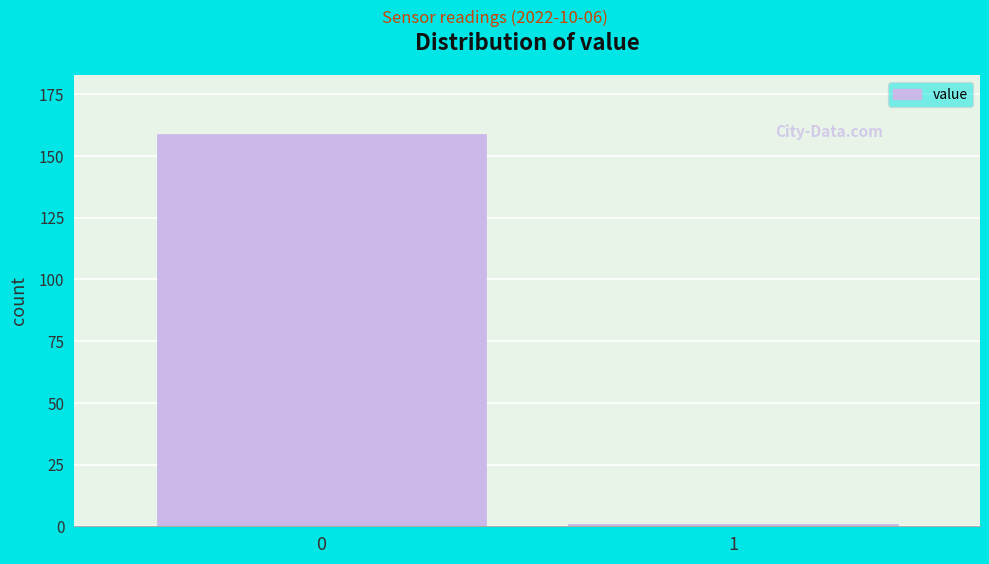

Reading right to left, list all the values displayed in this chart.

1	159